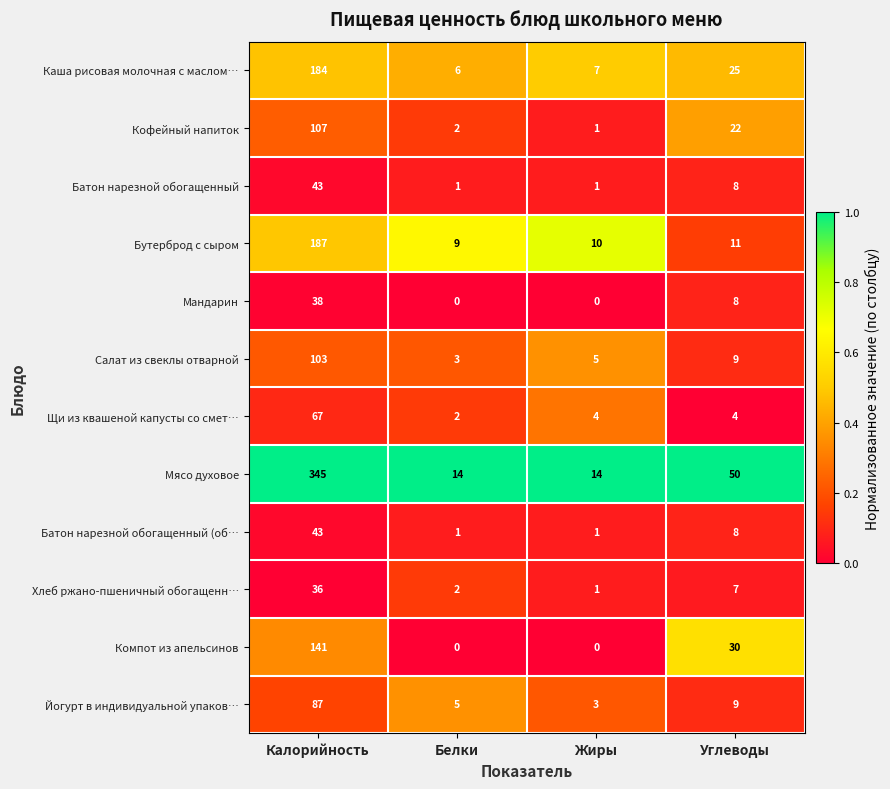

What is the spread (max minus min) of values at Белки?

14